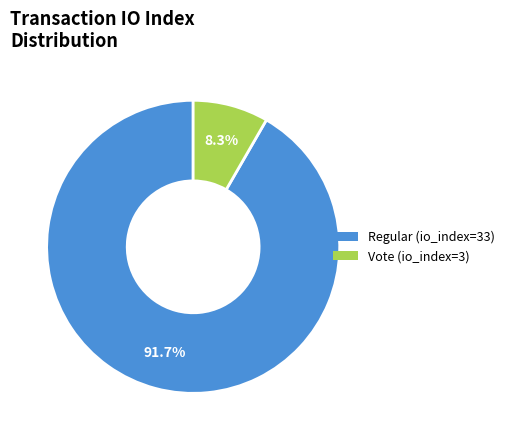

Is it true that Regular (io_index=33) is 81% of the pie?

False